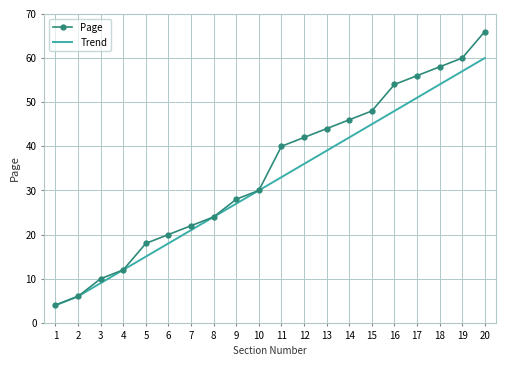

Which series has the widest spread of values?

Page